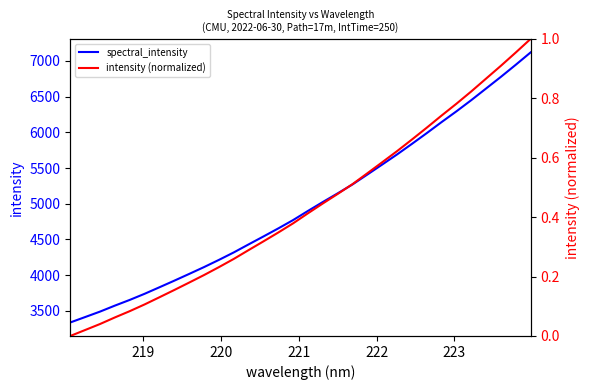

What is the difference between the maximum and minimum values in the intensity (normalized) series?

1.0